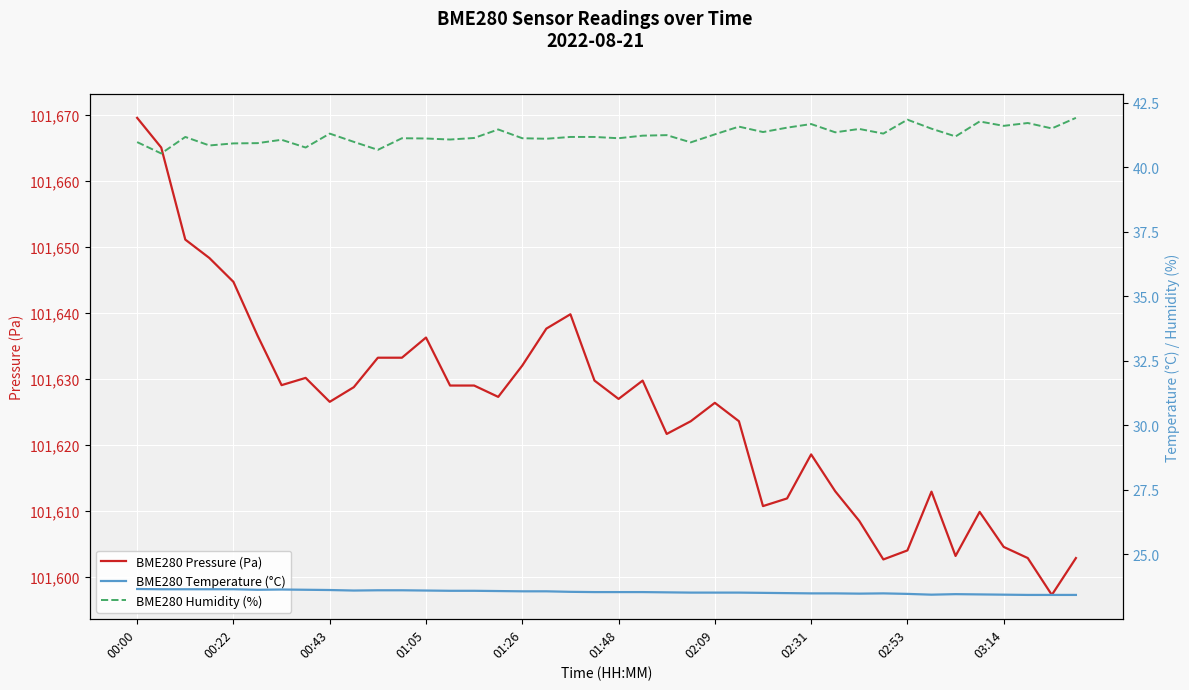

In BME280 Humidity (%), how many points are lower than both neighbors (excluding endpoints)?

14